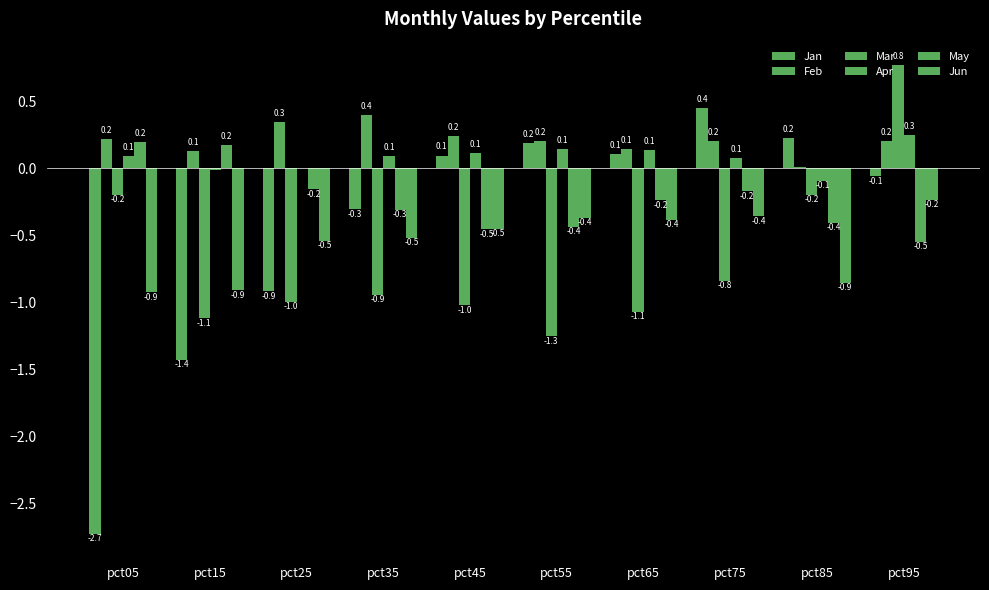

What is the difference between the Jan values at pct15 and pct05?

1.3